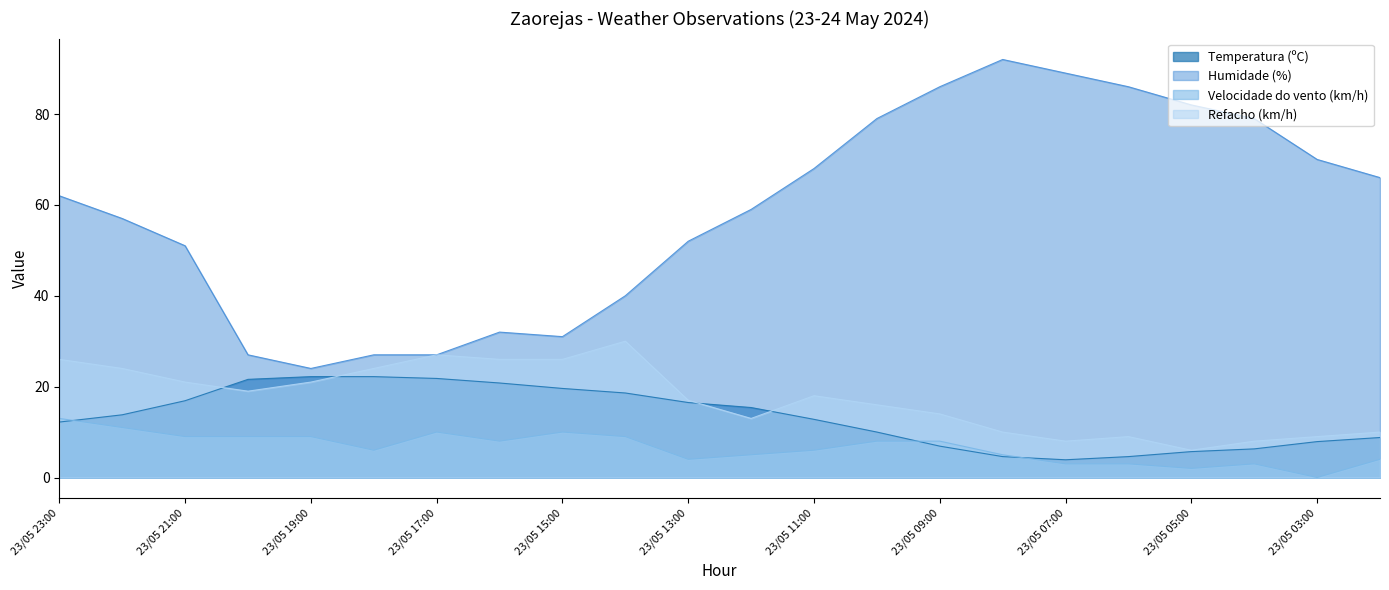

True or false: Humidade (%) has more than 0 points higher than both neighbors.

True